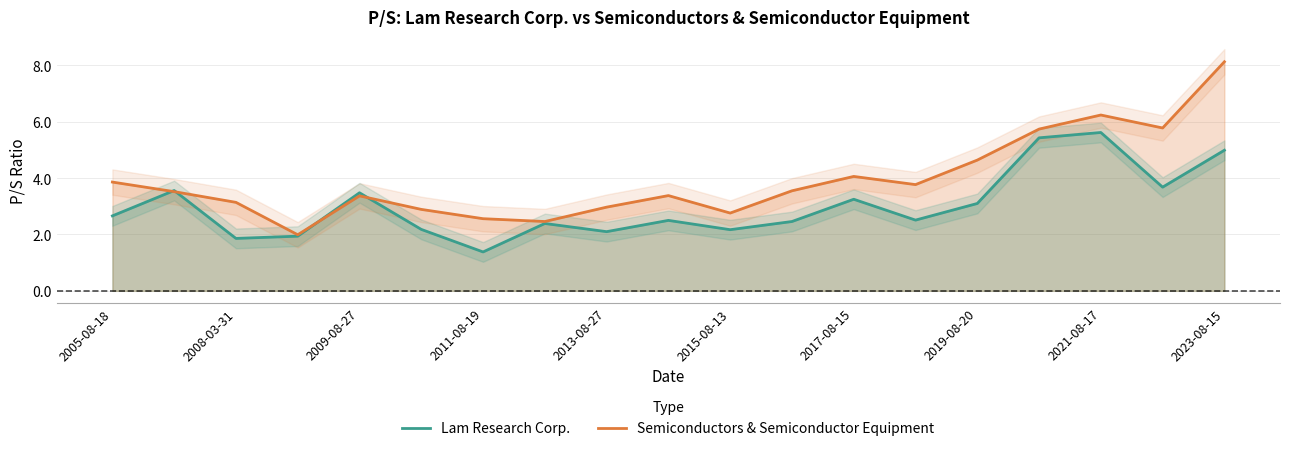

What is the maximum value for Lam Research Corp.?

5.6